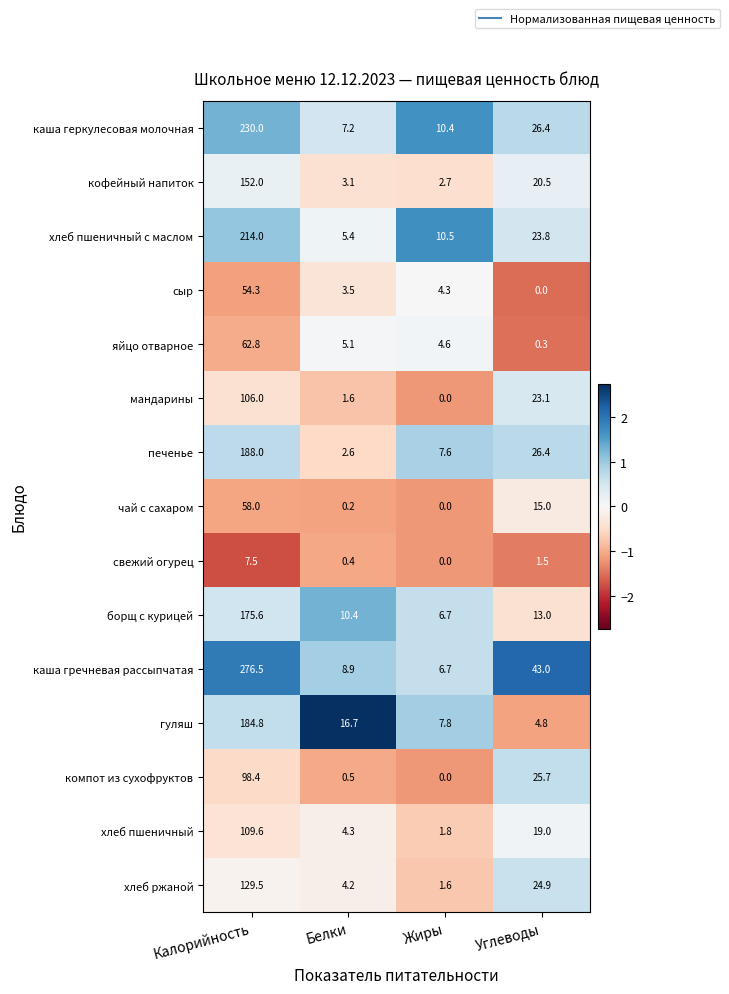

List the labels in order of каша гречневая рассыпчатая value, smallest first.

Жиры, Белки, Углеводы, Калорийность